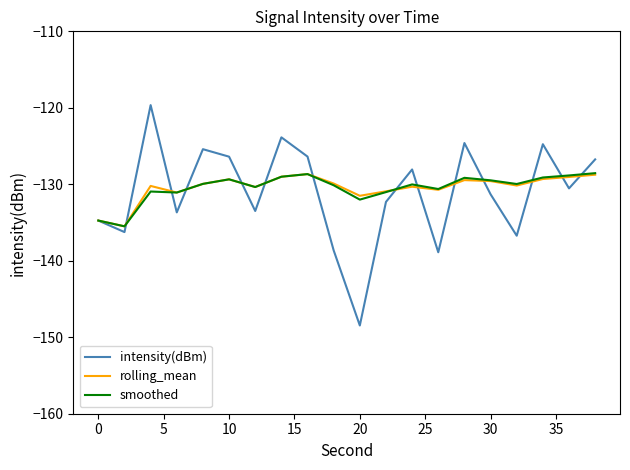

What is the minimum value for intensity(dBm)?

-148.5